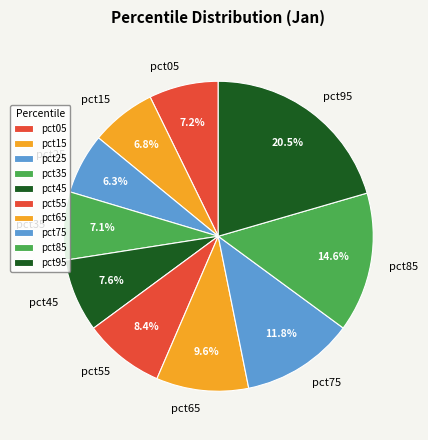

What percentage is NOT represented by pct05?

92.8%